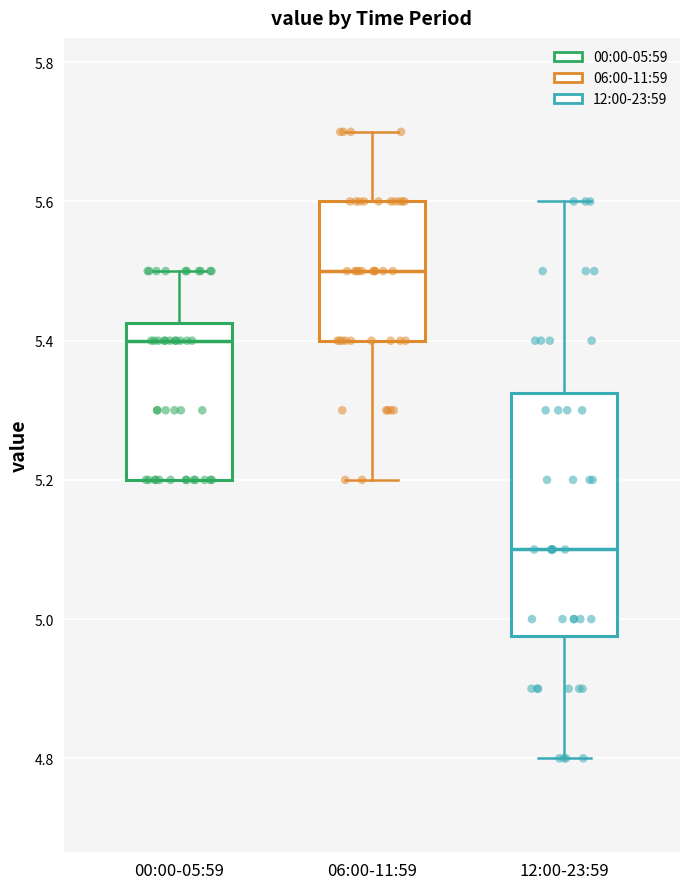

Reading left to right, read every box against the y-axis: the position of its median line, the range the box covers, and the ends of its whiskers. The values are not printed on the chart, so give them approximately, as read against the axis.

00:00-05:59: median 5.40, box 5.20 to 5.42, whiskers 5.20 to 5.50
06:00-11:59: median 5.50, box 5.40 to 5.60, whiskers 5.20 to 5.70
12:00-23:59: median 5.10, box 4.98 to 5.32, whiskers 4.80 to 5.60